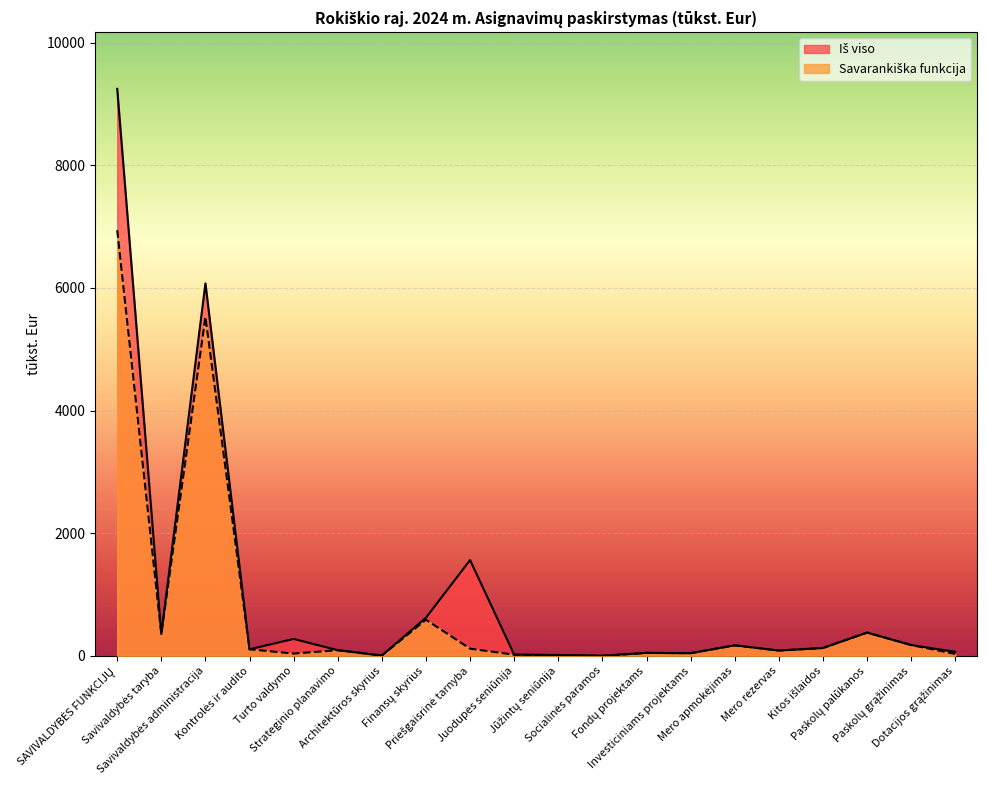

What is the label of the 16th point from the right?

Turto valdymo